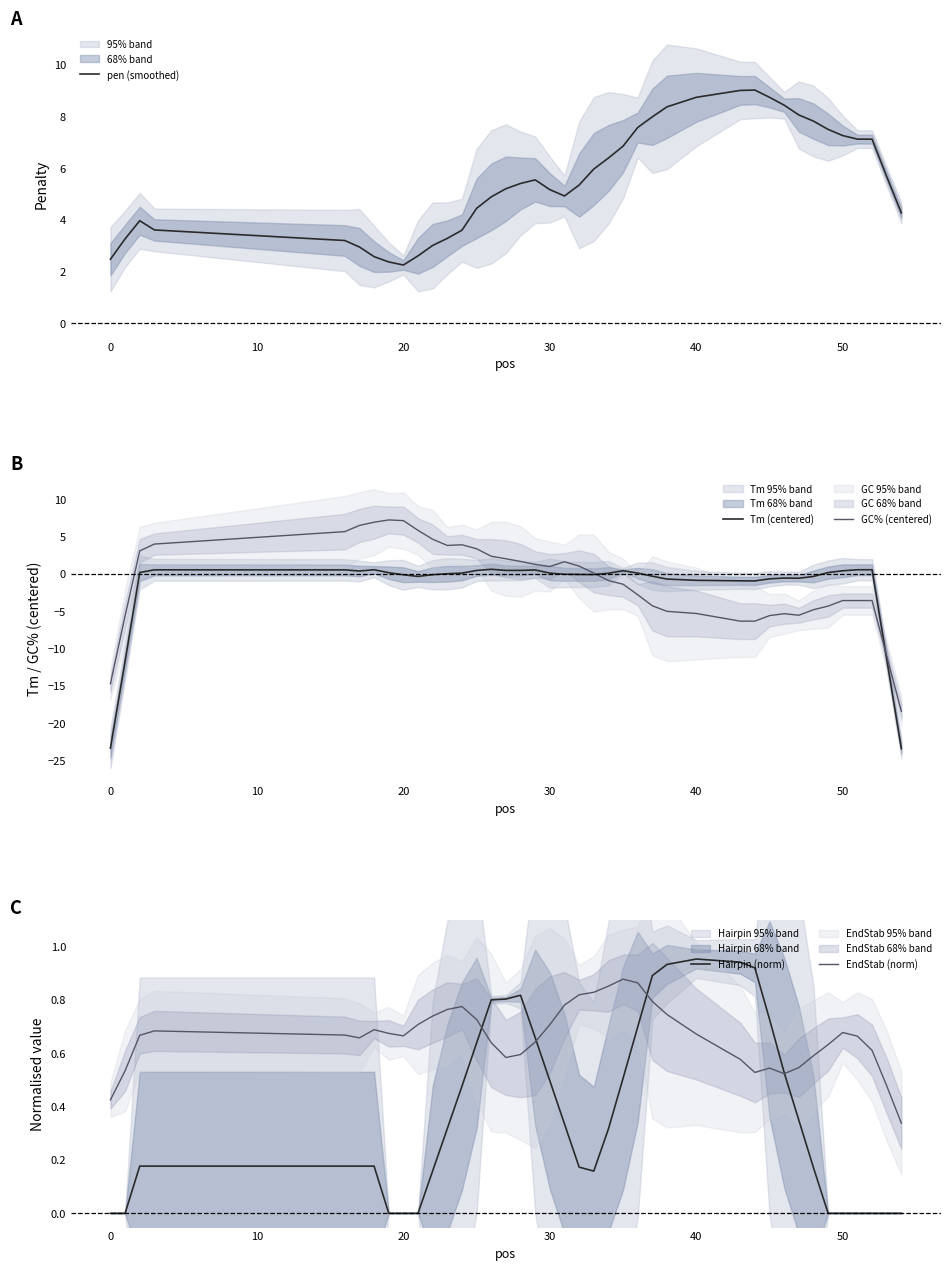

What is the highest value of the GC% (centered) series?

7.2